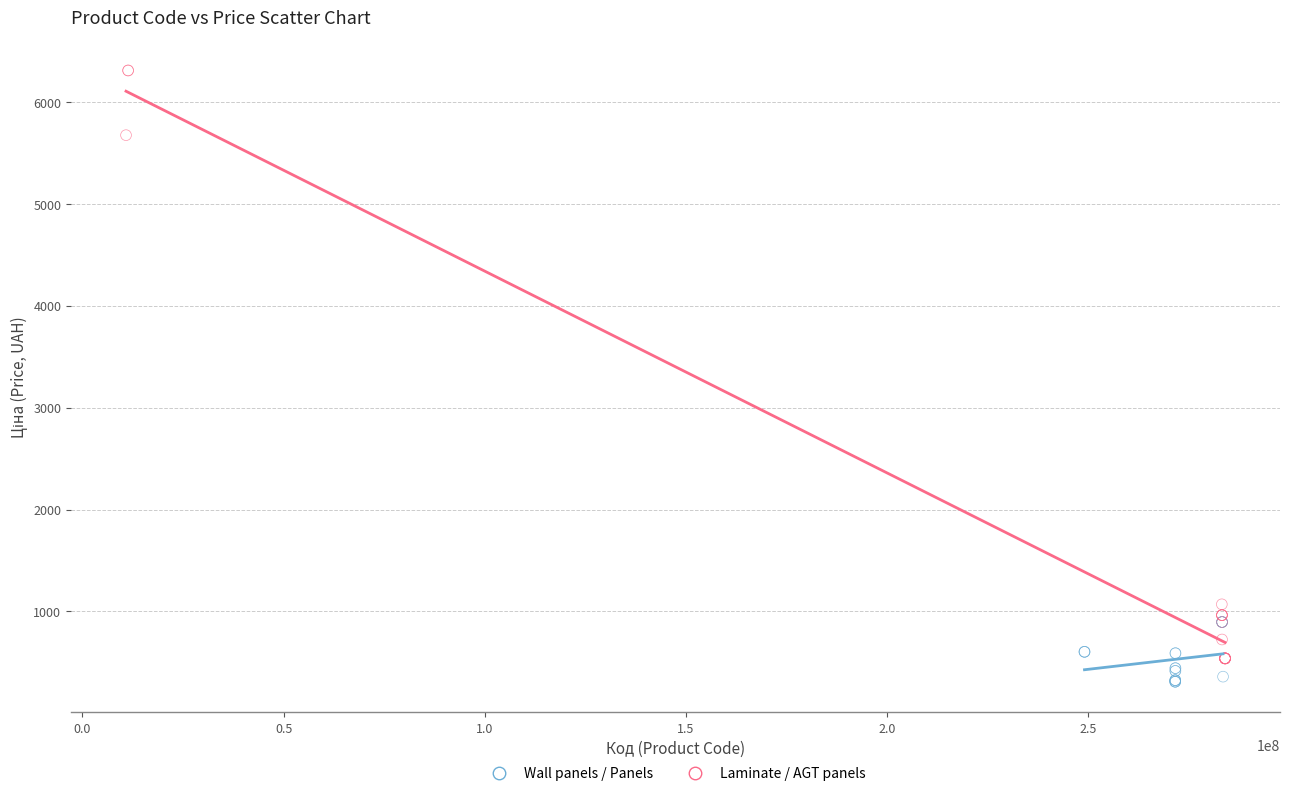

Which series has the largest Y range (max minus min)?

Laminate / AGT panels